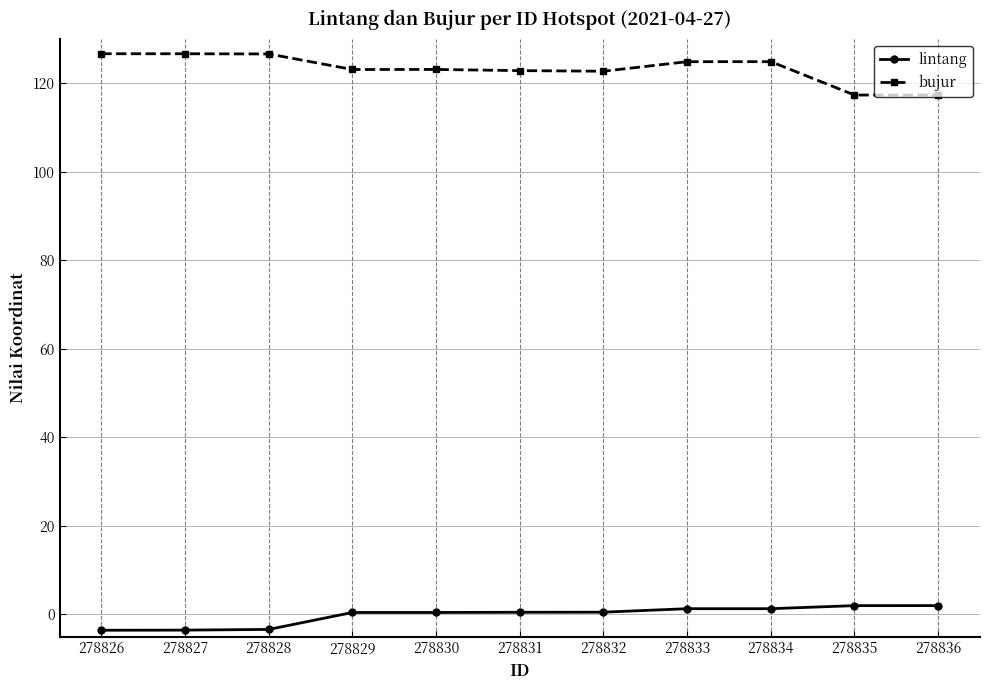

Read the lintang value at 278832.

0.5